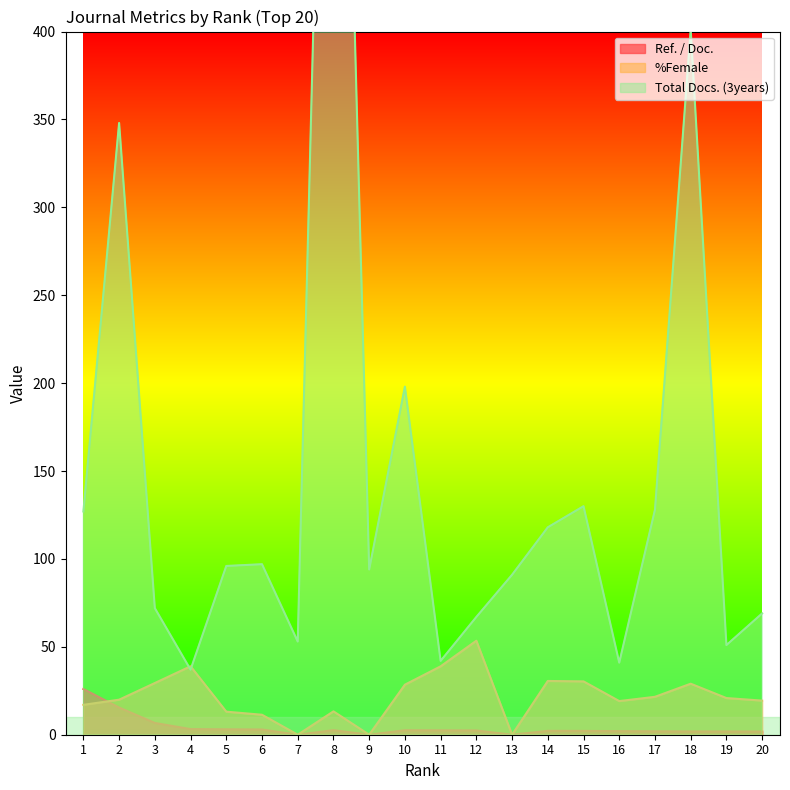

What is the maximum value shown in the chart?

853.0